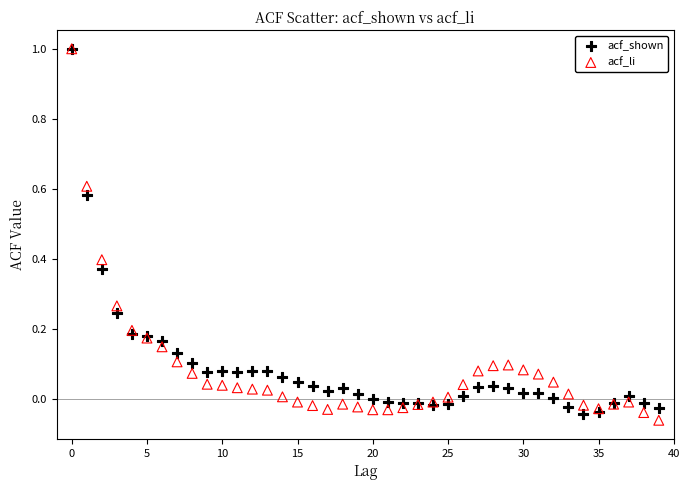

What are all the series names shown in the legend?

acf_shown, acf_li